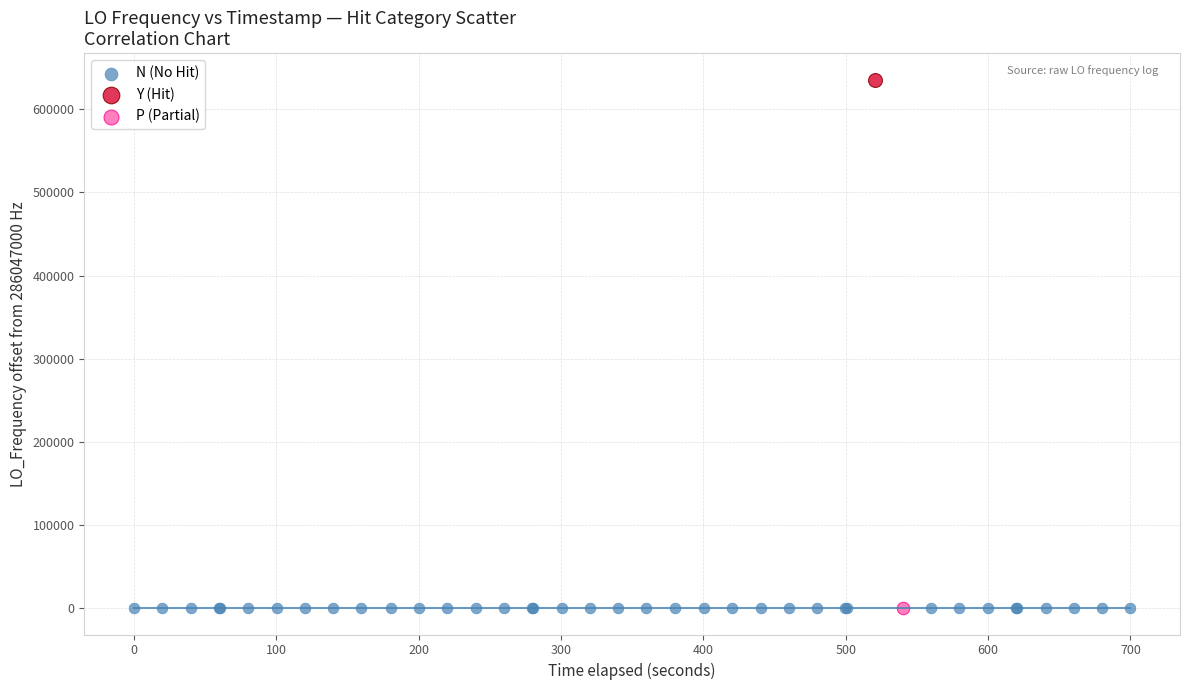

What are all the series names shown in the legend?

N (No Hit), Y (Hit), P (Partial)